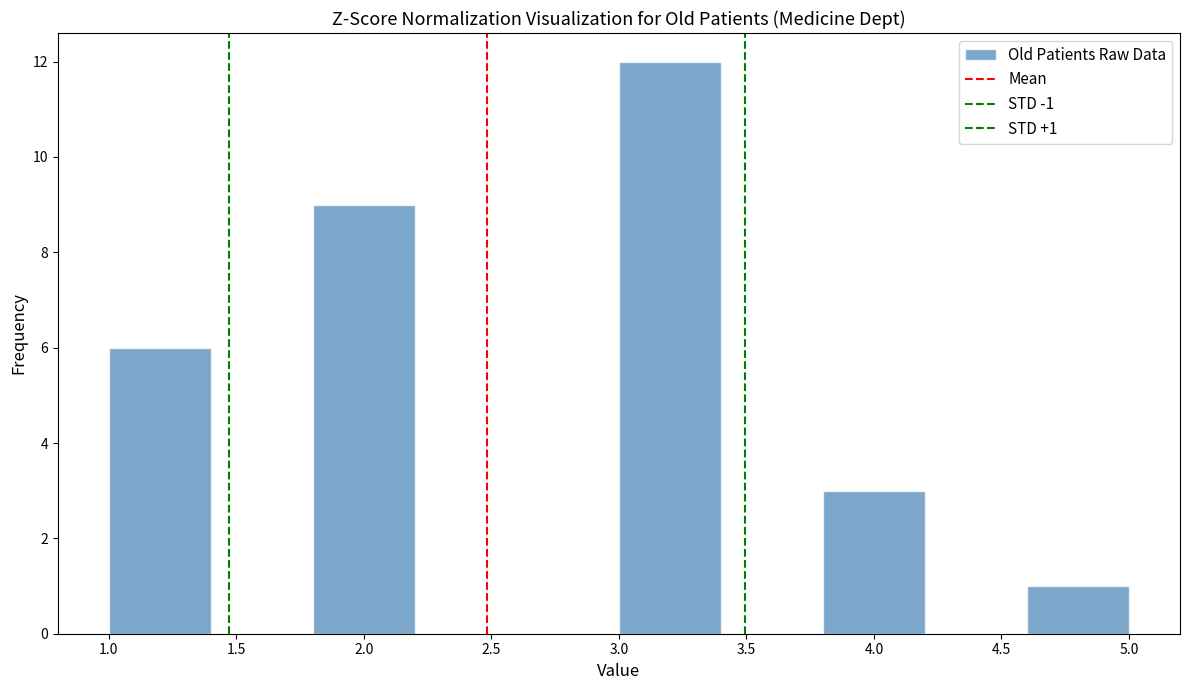

Which range on the x-axis has the tallest bar?

3.0 to 3.4